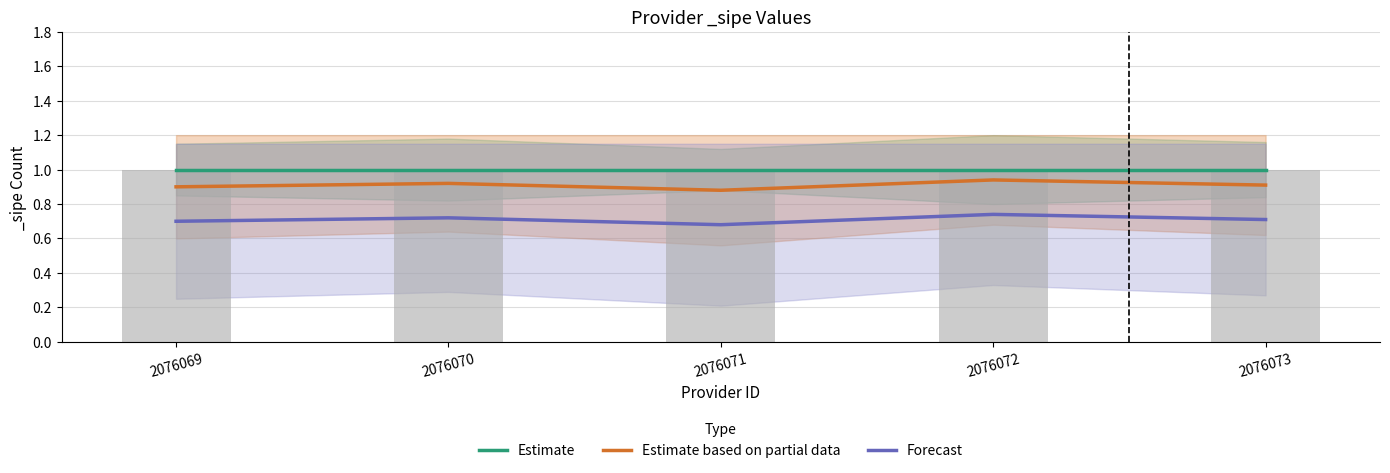

Read the Estimate based on partial data value at 2076073.

0.9